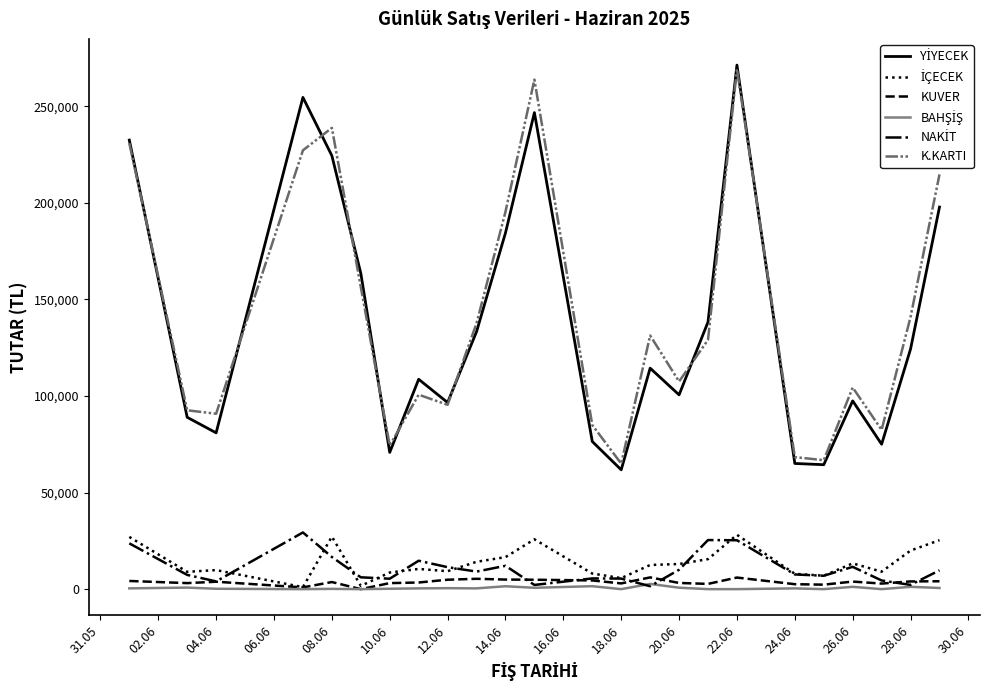

What is the highest value of the K.KARTI series?

269412.5